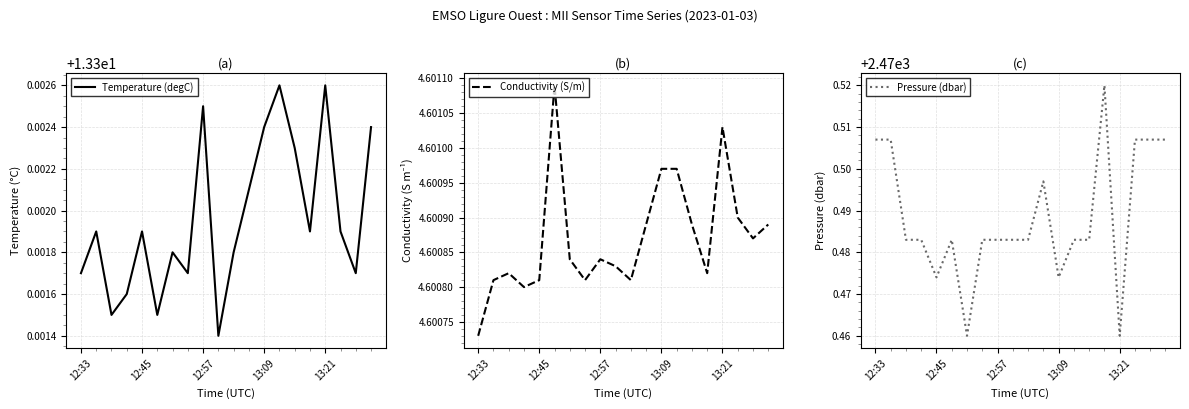

True or false: Conductivity (S/m) and Pressure (dbar) cross at least once.

False